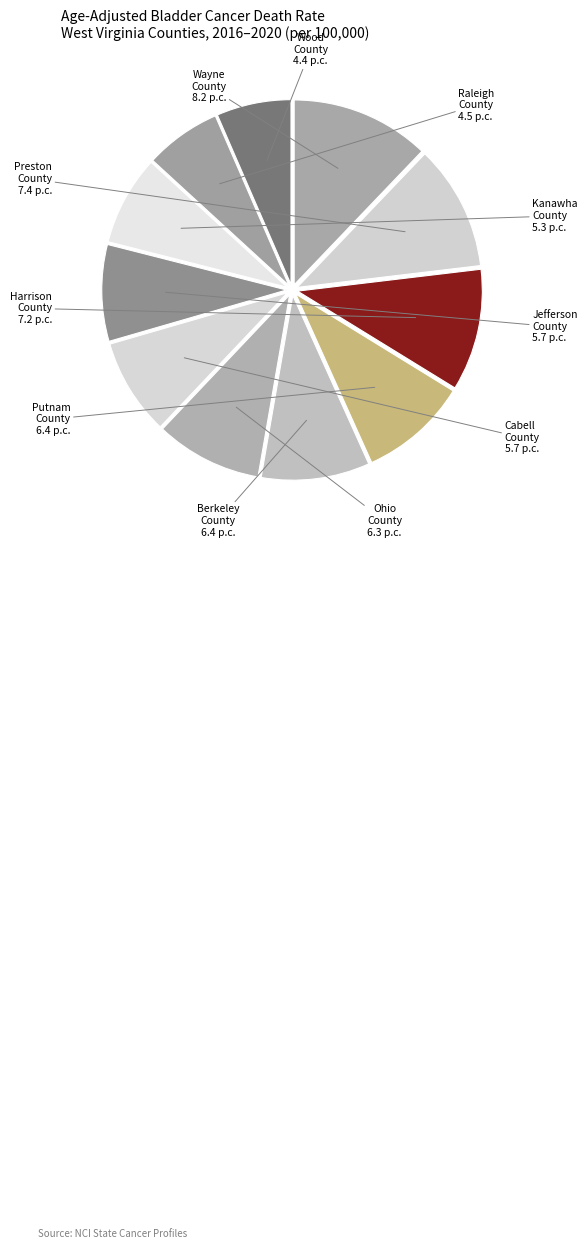

How many segments does this pie chart have?

11